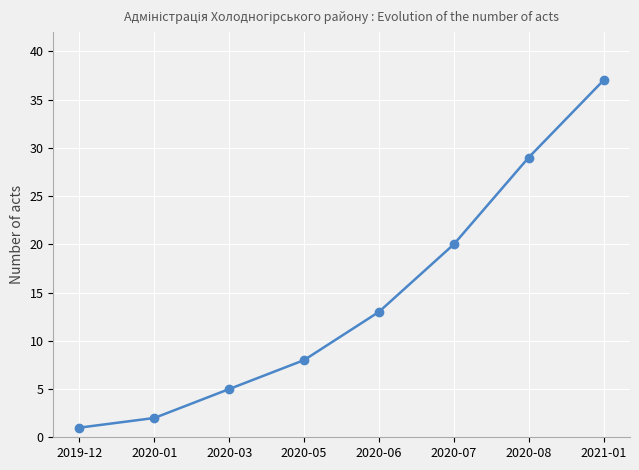

True or false: there are more than 2 points higher than both neighbors.

False